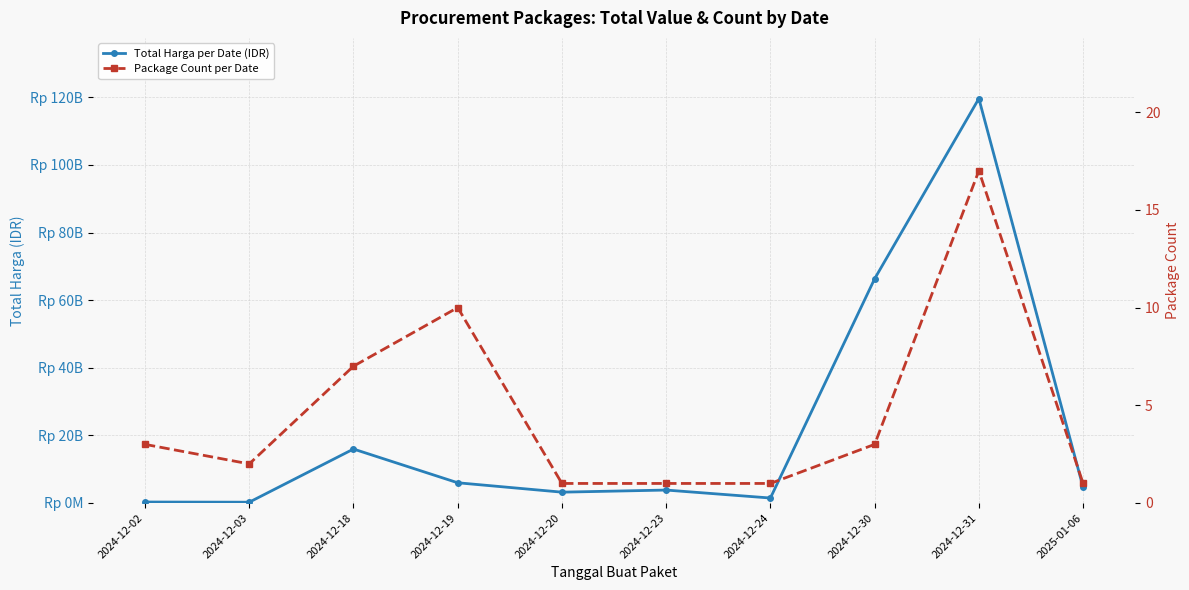

Where does the Package Count per Date series first go above 3?

2024-12-18